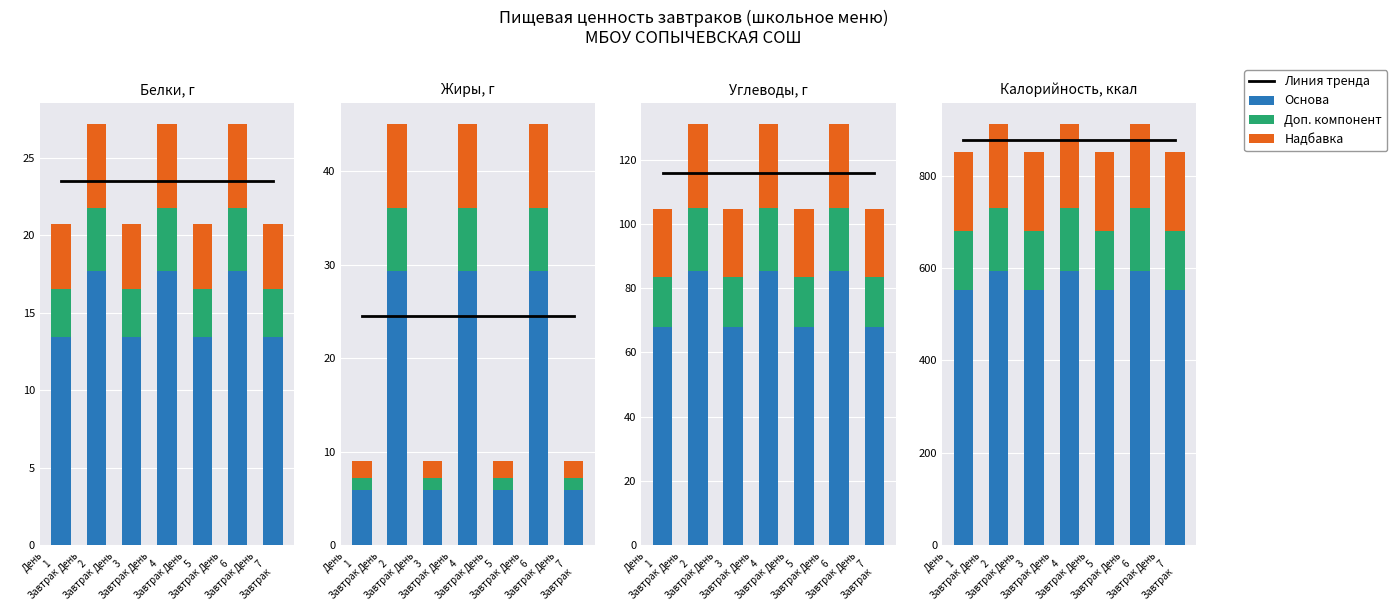

Does the chart contain any negative values?

No